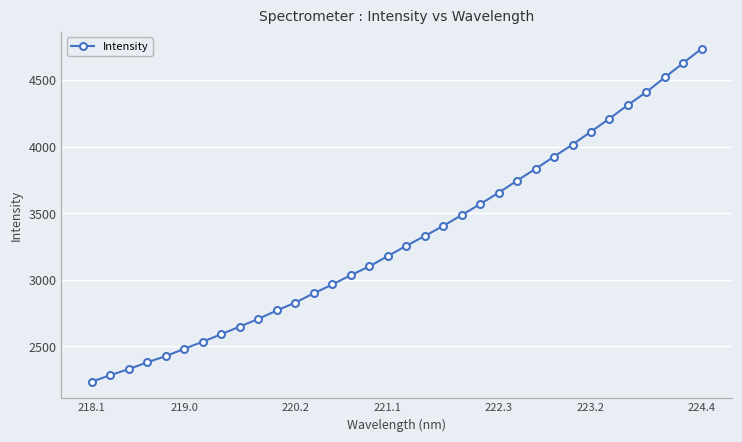

What is the sum of all values?

112564.4